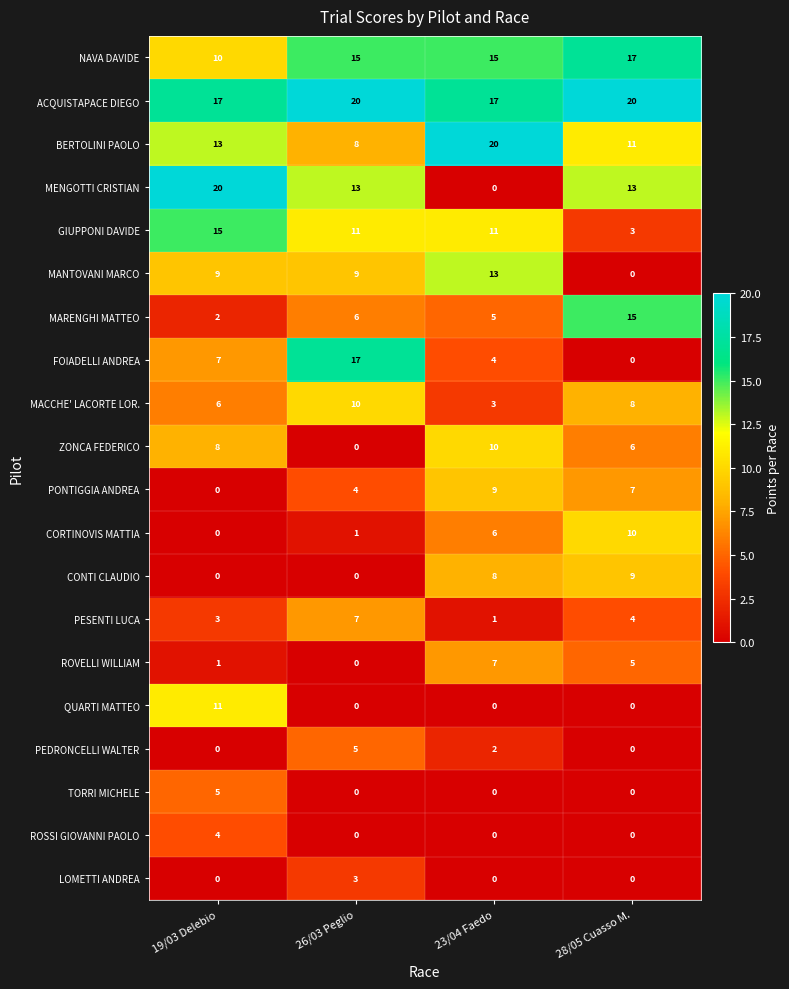

True or false: QUARTI MATTEO has a value of 0 at 23/04 Faedo.

True